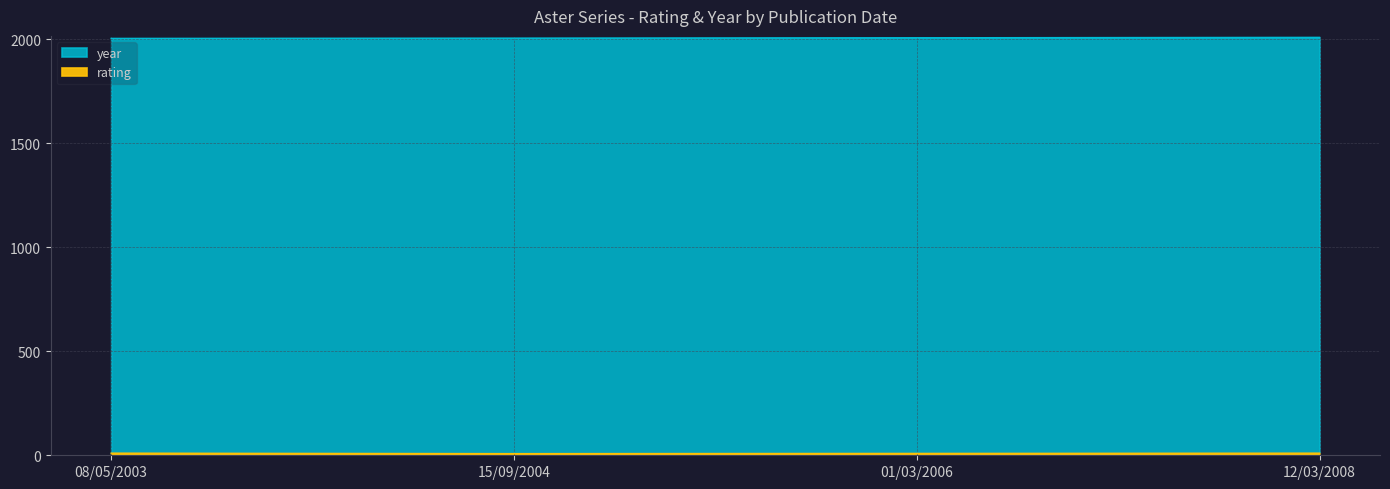

What is the average value of the rating series?

9